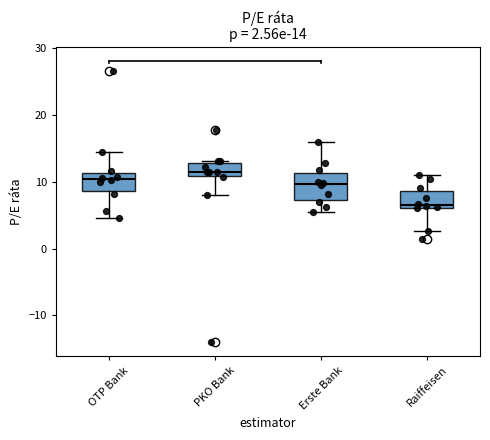

Which box's median line is the highest?

PKO Bank